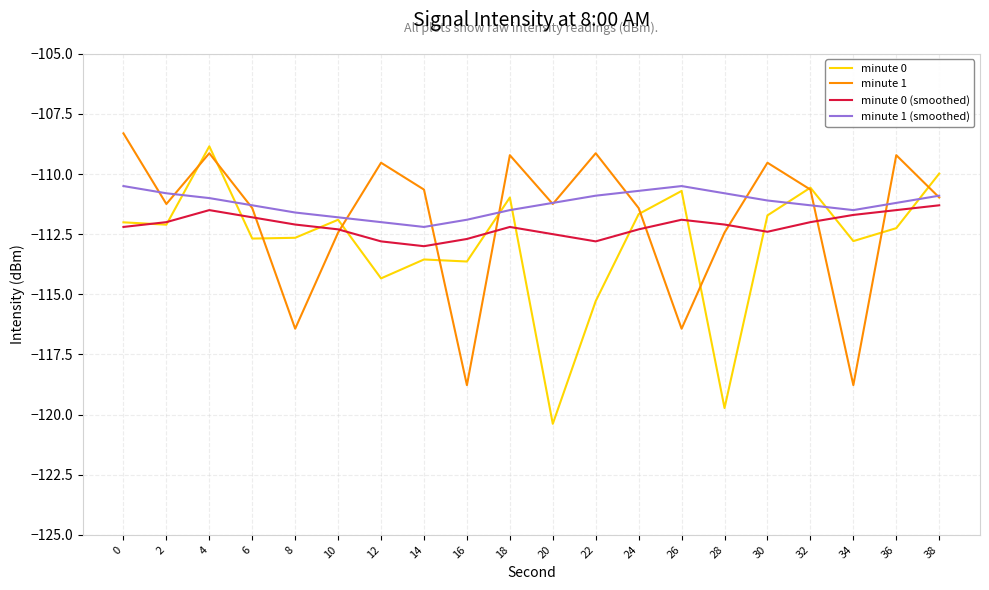

At which category does minute 0 reach its first local peak?

4